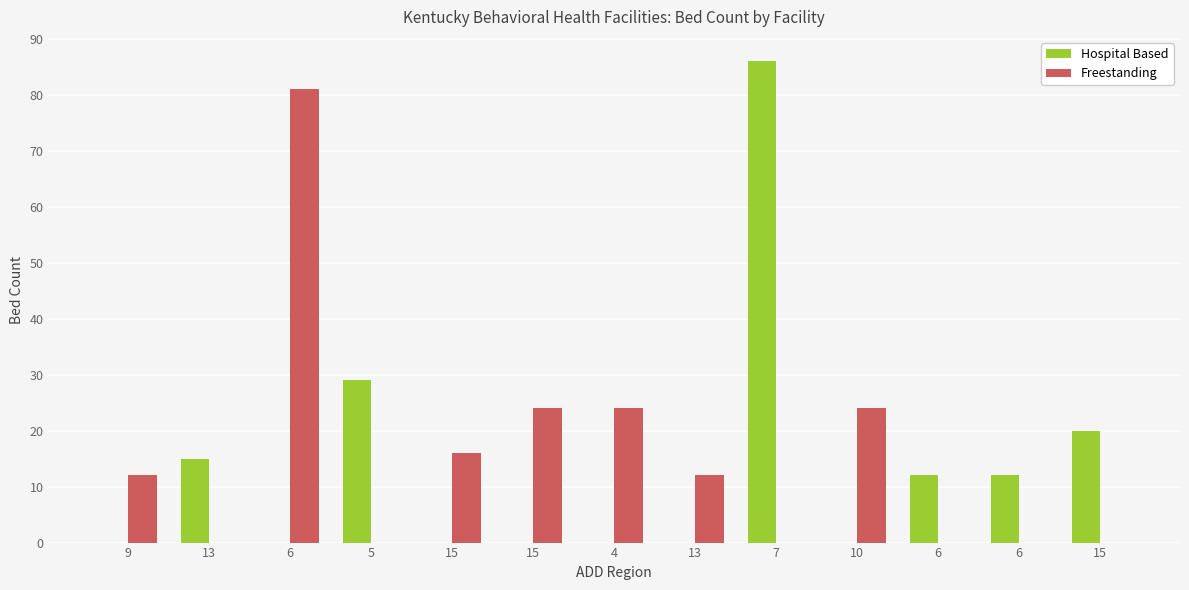

Reading left to right, what are all the values shown in this chart?

Hospital Based: 9=0	13=15	6=0	5=29	15=0	15=0	4=0	13=0	7=86	10=0	6=12	6=12	15=20
Freestanding: 9=12	13=0	6=81	5=0	15=16	15=24	4=24	13=12	7=0	10=24	6=0	6=0	15=0